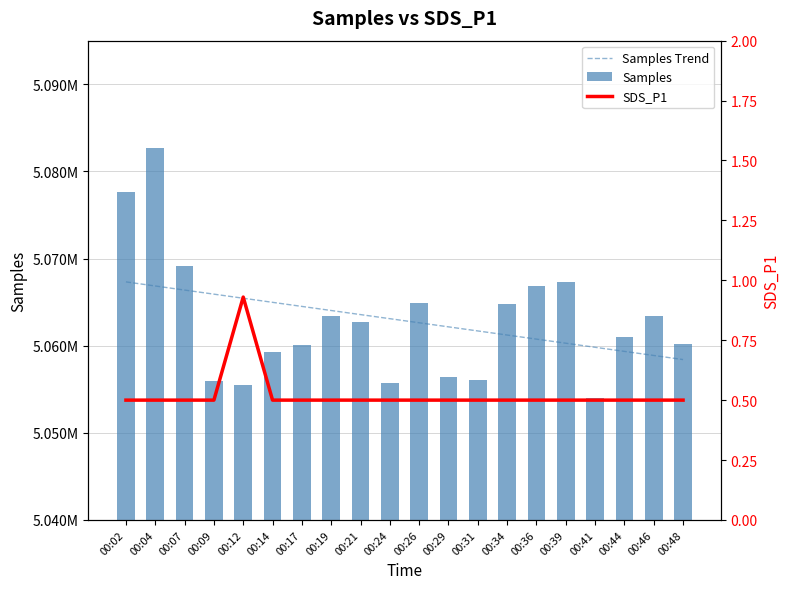

Reading right to left, what are all the values shown in this chart?

Samples Trend: 5058405.0	5058874.2	5059343.3	5059812.4	5060281.5	5060750.6	5061219.7	5061688.8	5062157.9	5062627.0	5063096.2	5063565.3	5064034.4	5064503.5	5064972.6	5065441.7	5065910.8	5066379.9	5066849.0	5067318.2
Samples: 5060163.0	5063458.0	5060948.0	5054015.0	5067354.0	5066858.0	5064726.0	5056107.0	5056416.0	5064911.0	5055721.0	5062711.0	5063440.0	5060050.0	5059313.0	5055536.0	5055995.0	5069187.0	5082693.0	5077630.0
SDS_P1: 0.5	0.5	0.5	0.5	0.5	0.5	0.5	0.5	0.5	0.5	0.5	0.5	0.5	0.5	0.5	0.9	0.5	0.5	0.5	0.5